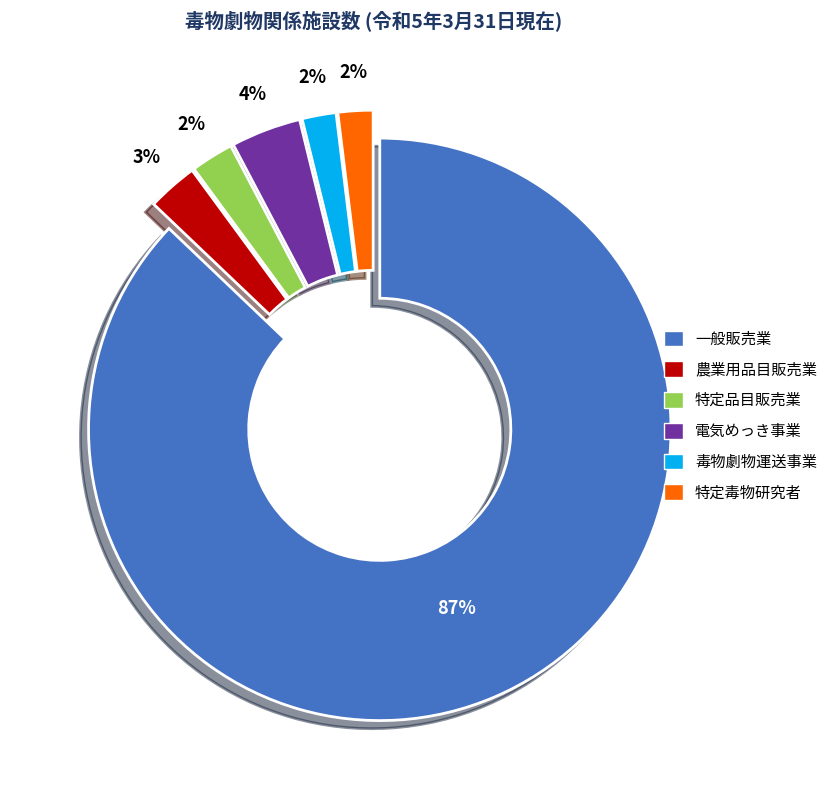

To the nearest percent, what is the average slice percentage?

17%